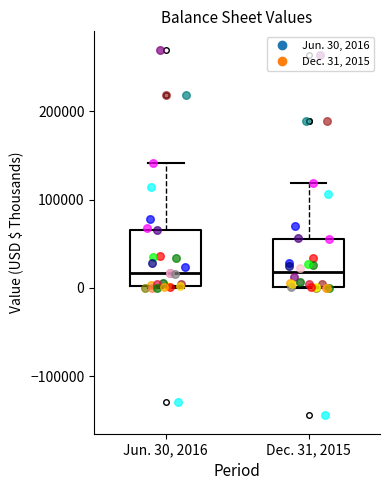

Reading left to right, read every box against the y-axis: the position of its median line, the range the box covers, and the ends of its whiskers. The values are not printed on the chart, so give them approximately, as read against the axis.

Jun. 30, 2016: median 20000, box 0 to 70000, whiskers 0 to 140000
Dec. 31, 2015: median 20000, box 0 to 60000, whiskers 0 to 120000